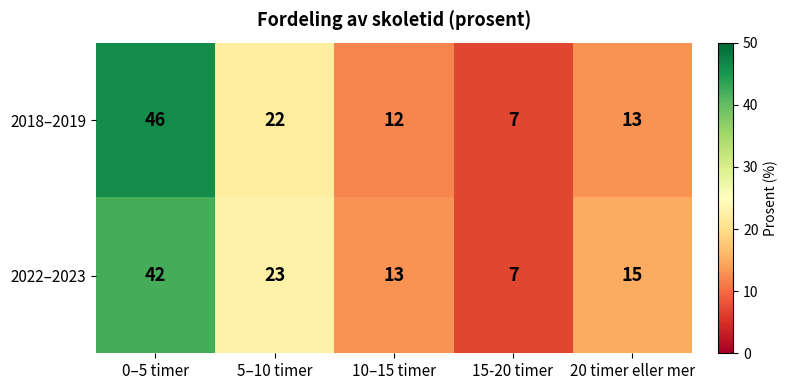

What is the smallest value displayed?

7